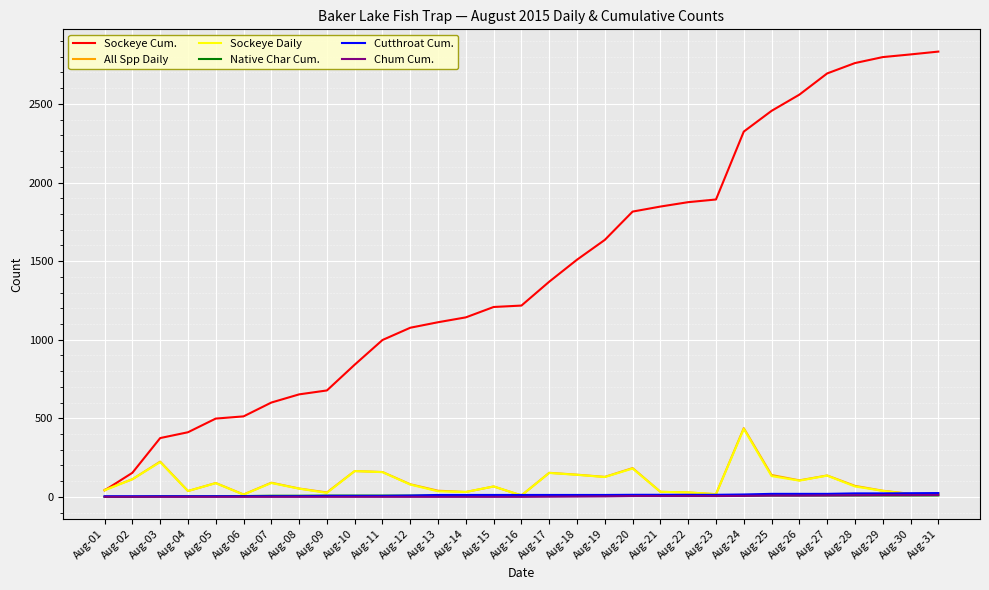

Which series has the largest total across all categories?

Sockeye Cum.